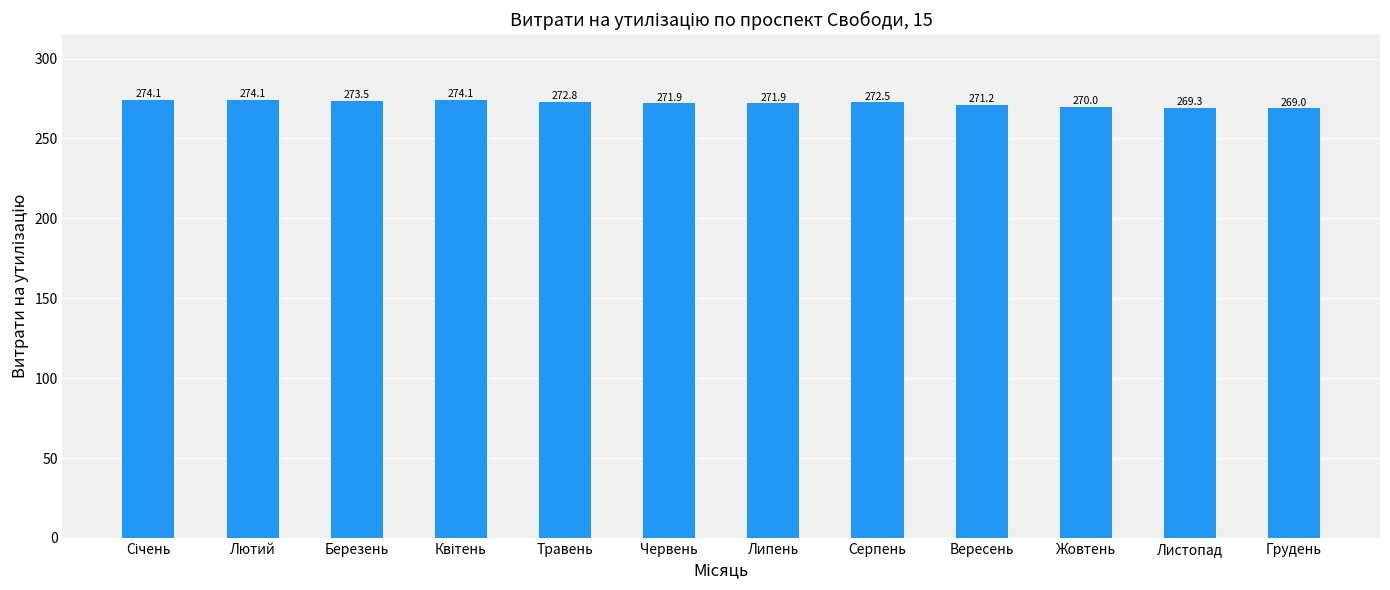

The value at Лютий is 274.1. True or false?

True